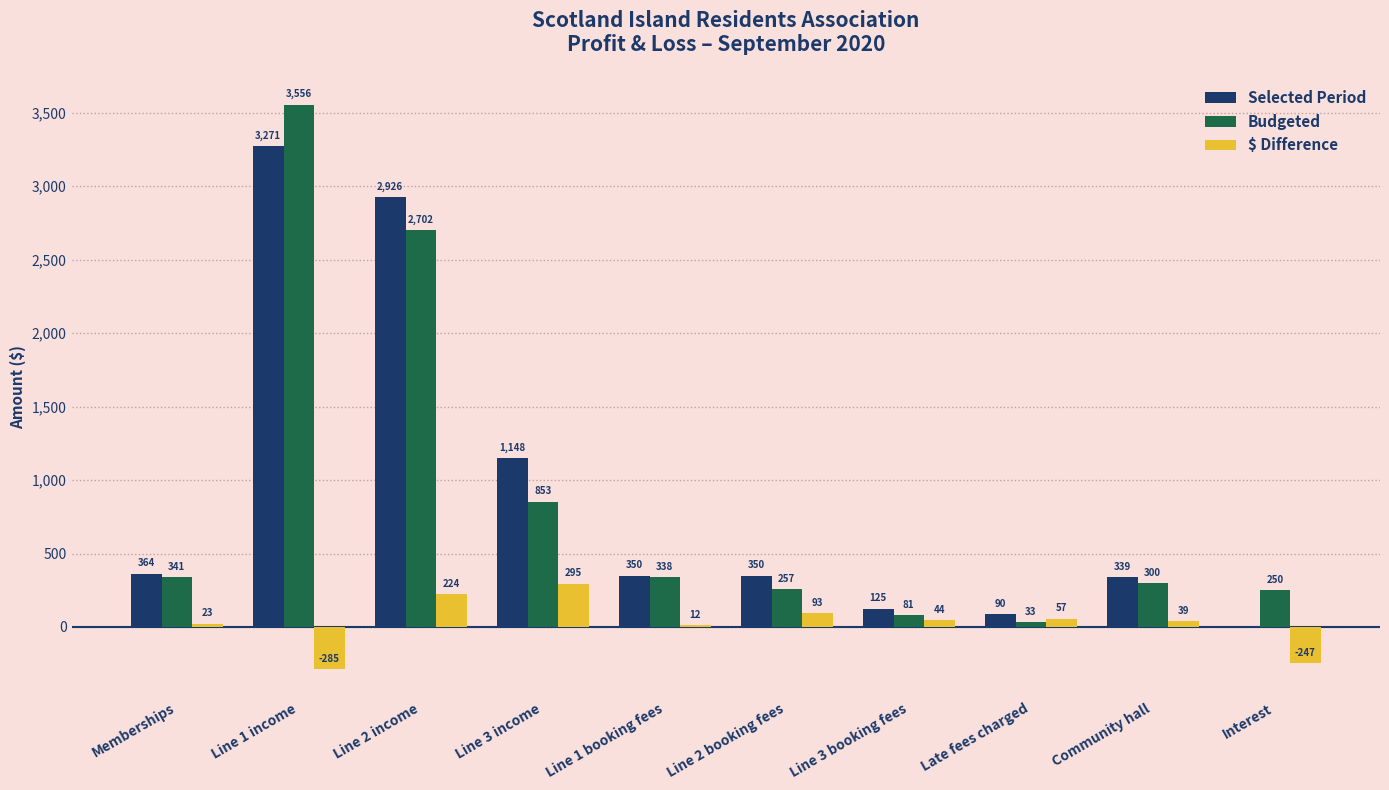

What value does the Selected Period series have at Memberships?

363.7